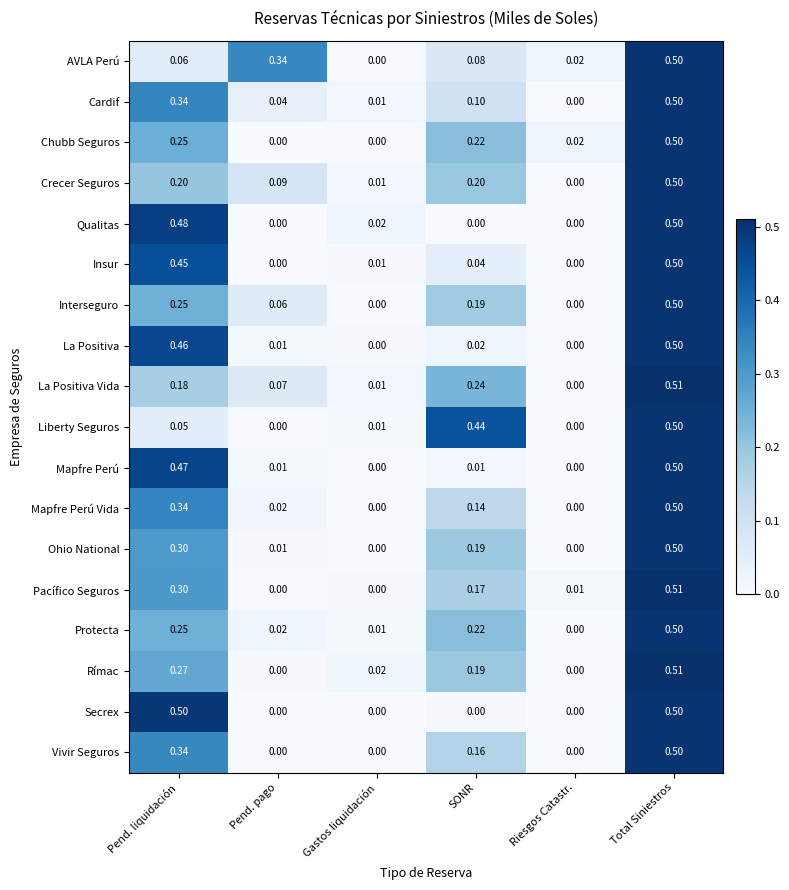

At how many categories does at least one series exceed 0?

6